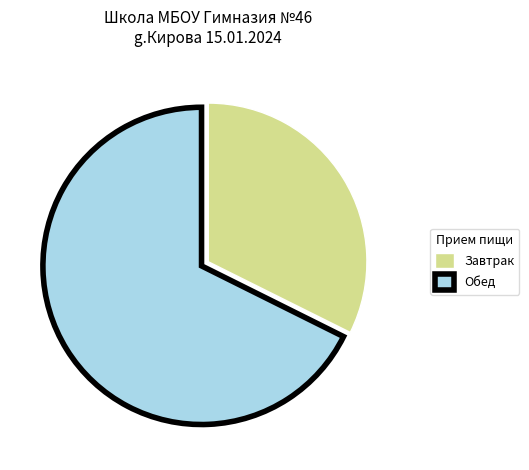

What is the smallest slice in the pie chart?

Завтрак